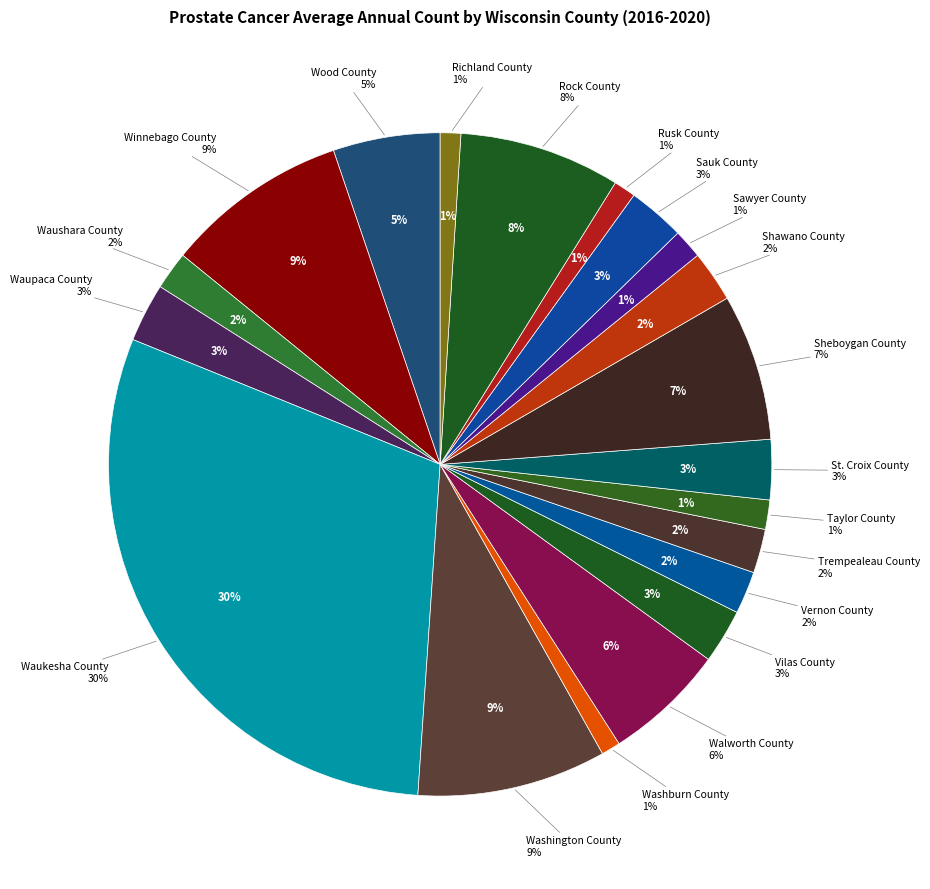

To the nearest percent, what portion does Waukesha County represent?

30%